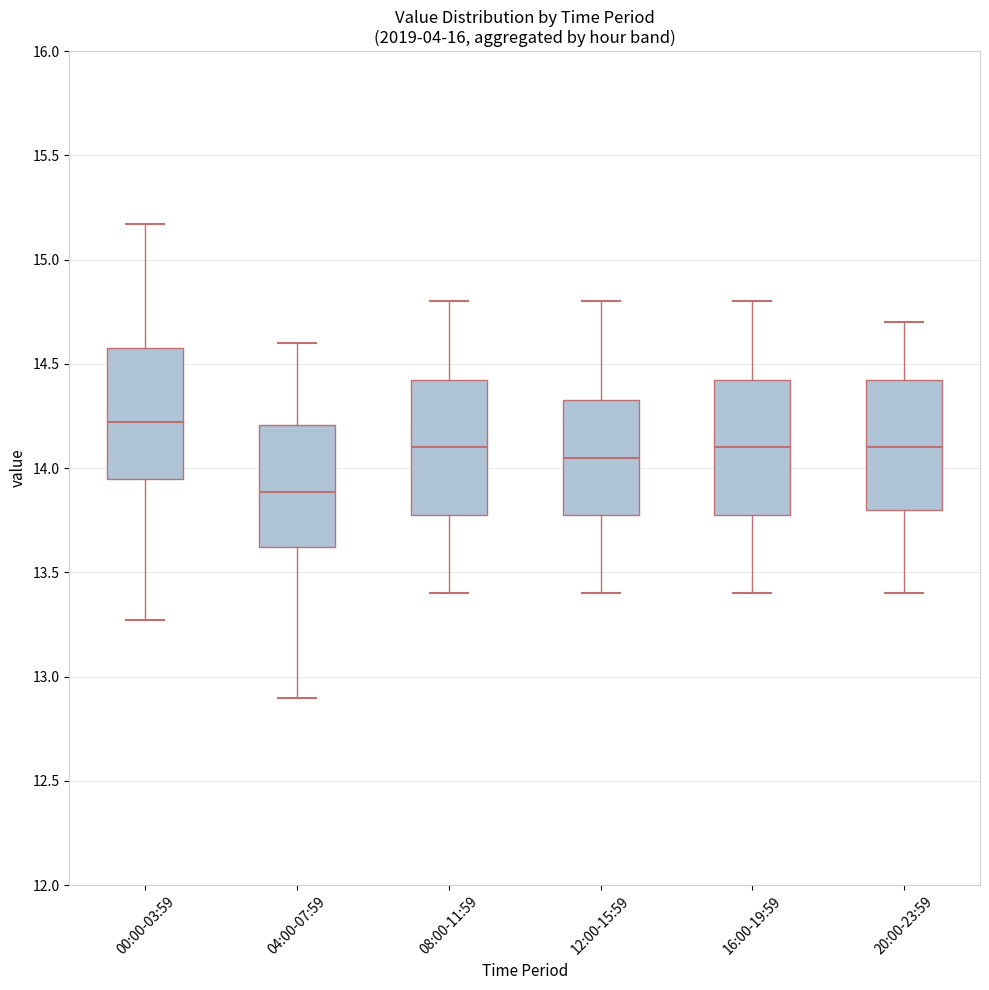

Reading left to right, transcribe this box plot: for each box, give where its median line is, the range the box spans, and where its two whiskers end, as read against the y-axis. The values are not printed on the chart, so give them approximately, as read against the axis.

00:00-03:59: median 14.20, box 13.95 to 14.60, whiskers 13.25 to 15.15
04:00-07:59: median 13.90, box 13.60 to 14.20, whiskers 12.90 to 14.60
08:00-11:59: median 14.10, box 13.80 to 14.45, whiskers 13.40 to 14.80
12:00-15:59: median 14.05, box 13.80 to 14.35, whiskers 13.40 to 14.80
16:00-19:59: median 14.10, box 13.80 to 14.45, whiskers 13.40 to 14.80
20:00-23:59: median 14.10, box 13.80 to 14.45, whiskers 13.40 to 14.70